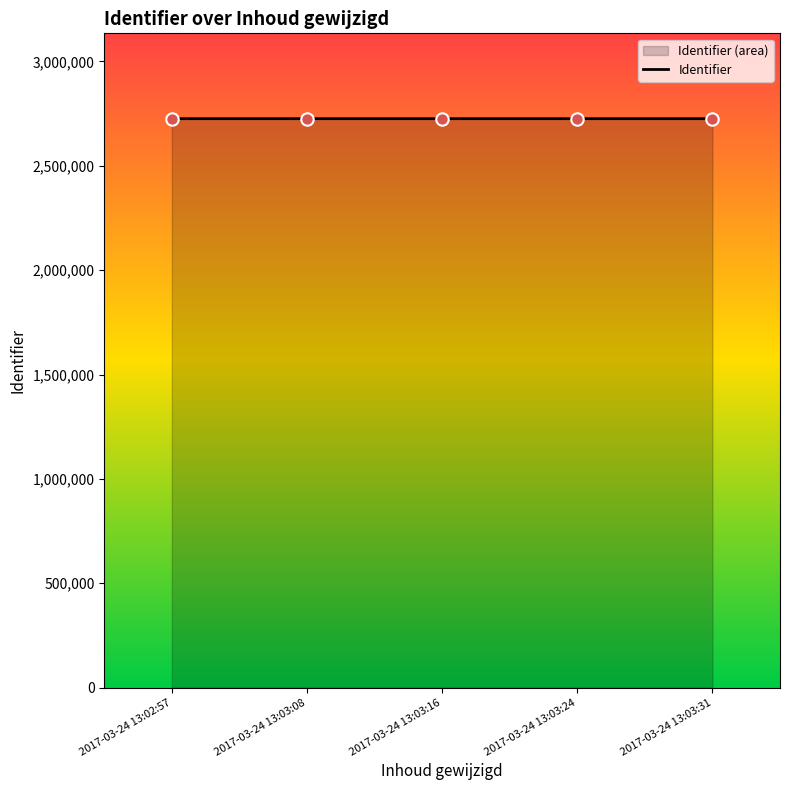

What is the ratio of the value at 2017-03-24 13:03:31 to the value at 2017-03-24 13:03:08?

1.0